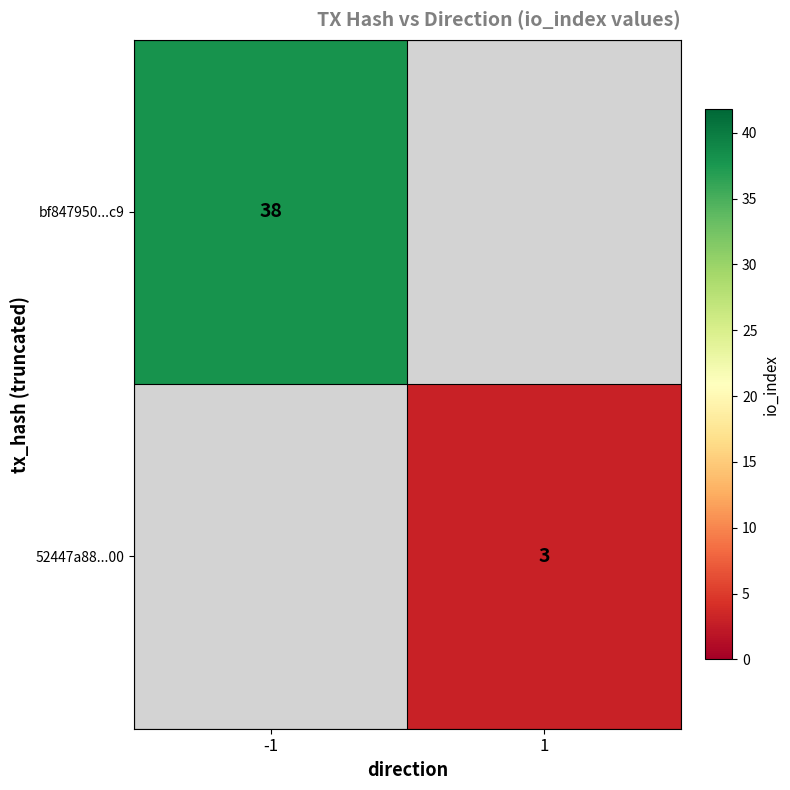

The bf847950...c9 series shows 50 at -1. True or false?

False